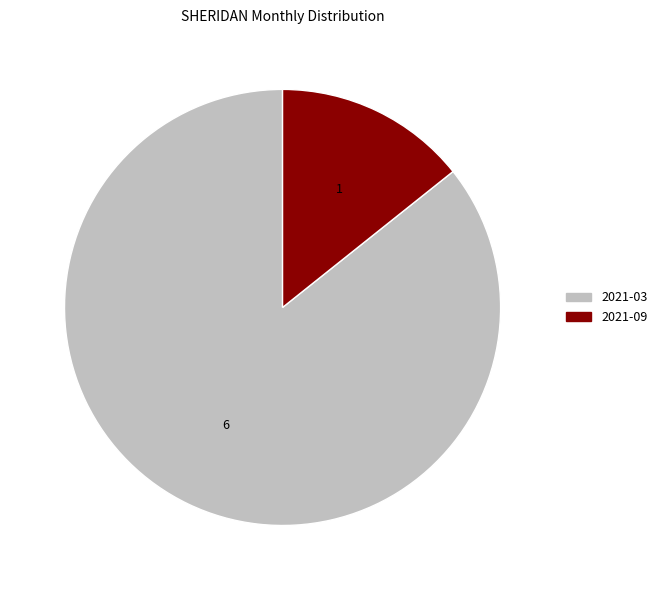

Approximately how many times larger is the value at 2021-03 compared to 2021-09?

6.0